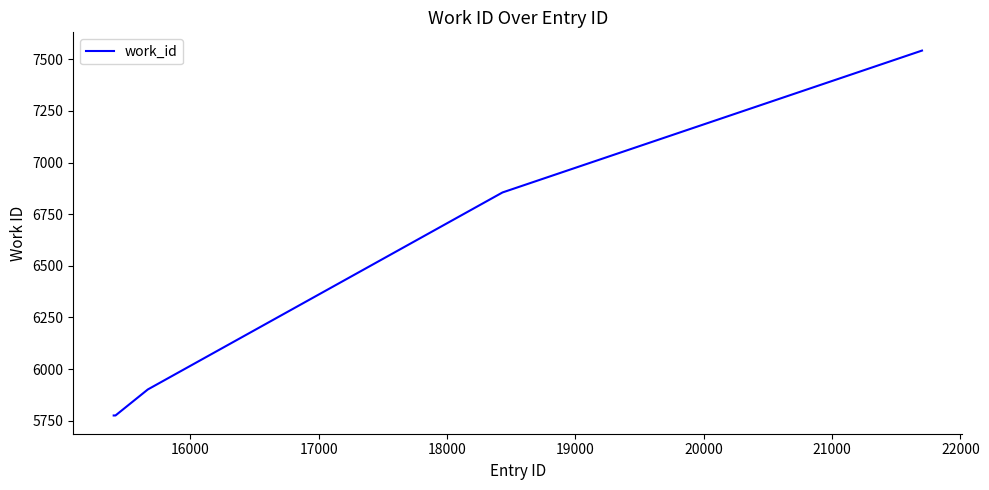

What is the smallest value displayed?

5775